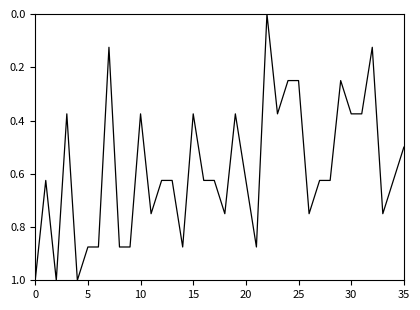

Does the chart display data point markers on the line(s)?

No